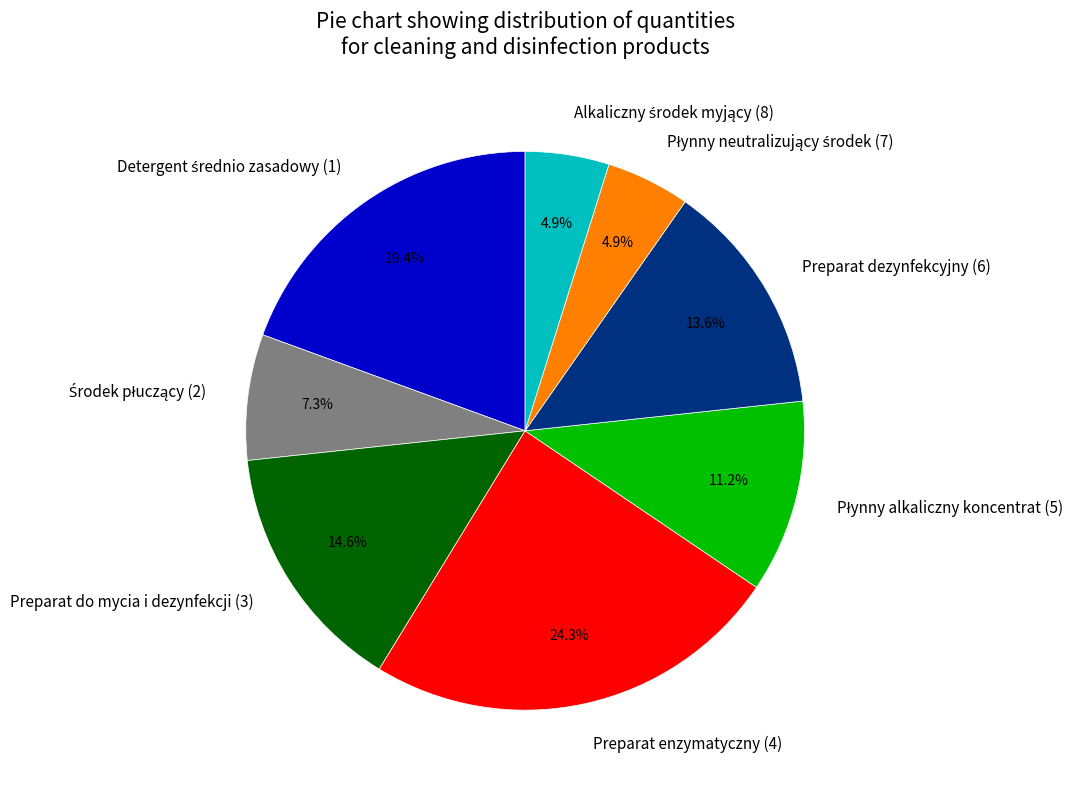

What percentage is NOT represented by Preparat do mycia i dezynfekcji (3)?

85.4%